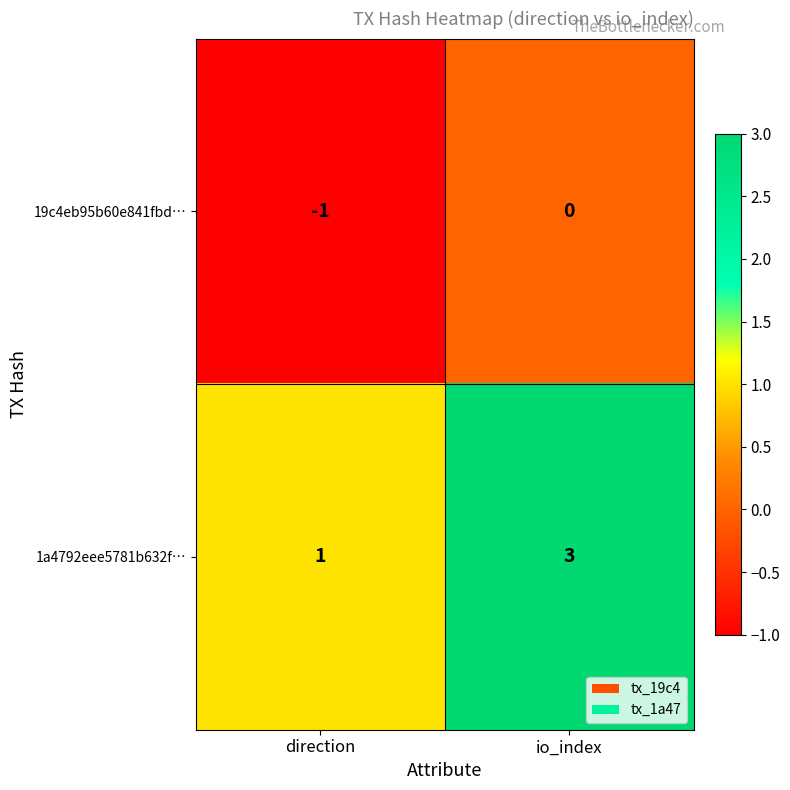

List the series in order of their peak value, lowest first.

19c4eb95b60e841fbd…, 1a4792eee5781b632f…